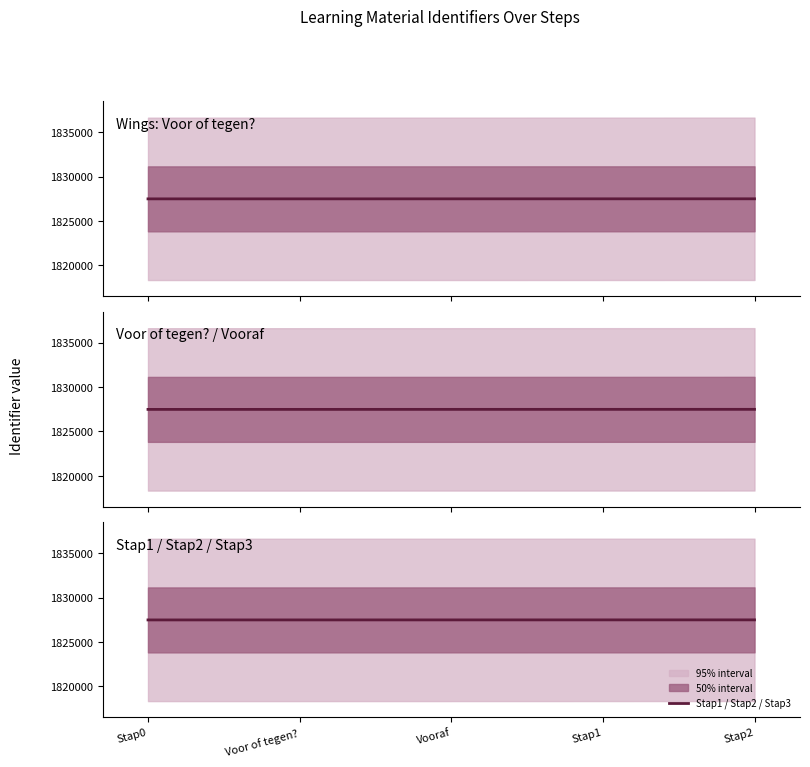

How many lines are shown in the chart?

3